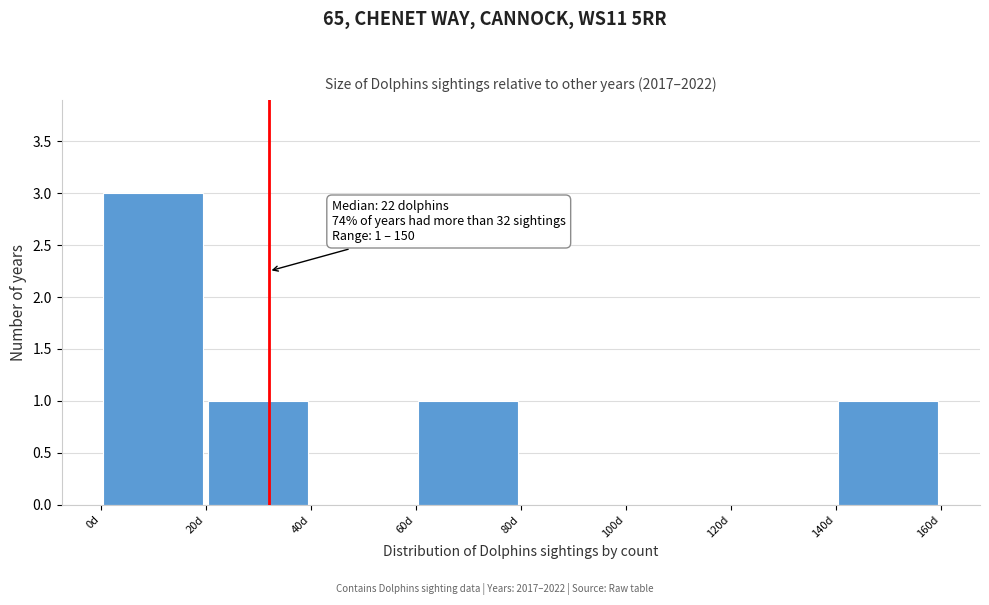

Which range on the x-axis has the tallest bar?

0 to 20